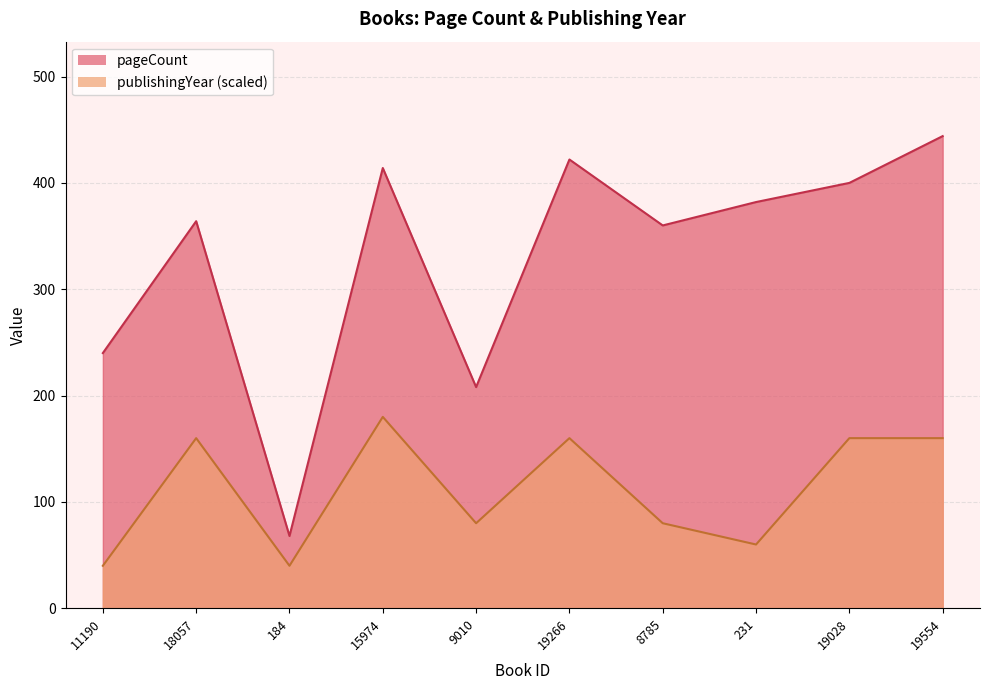

What are all the series names shown in the legend?

pageCount, publishingYear